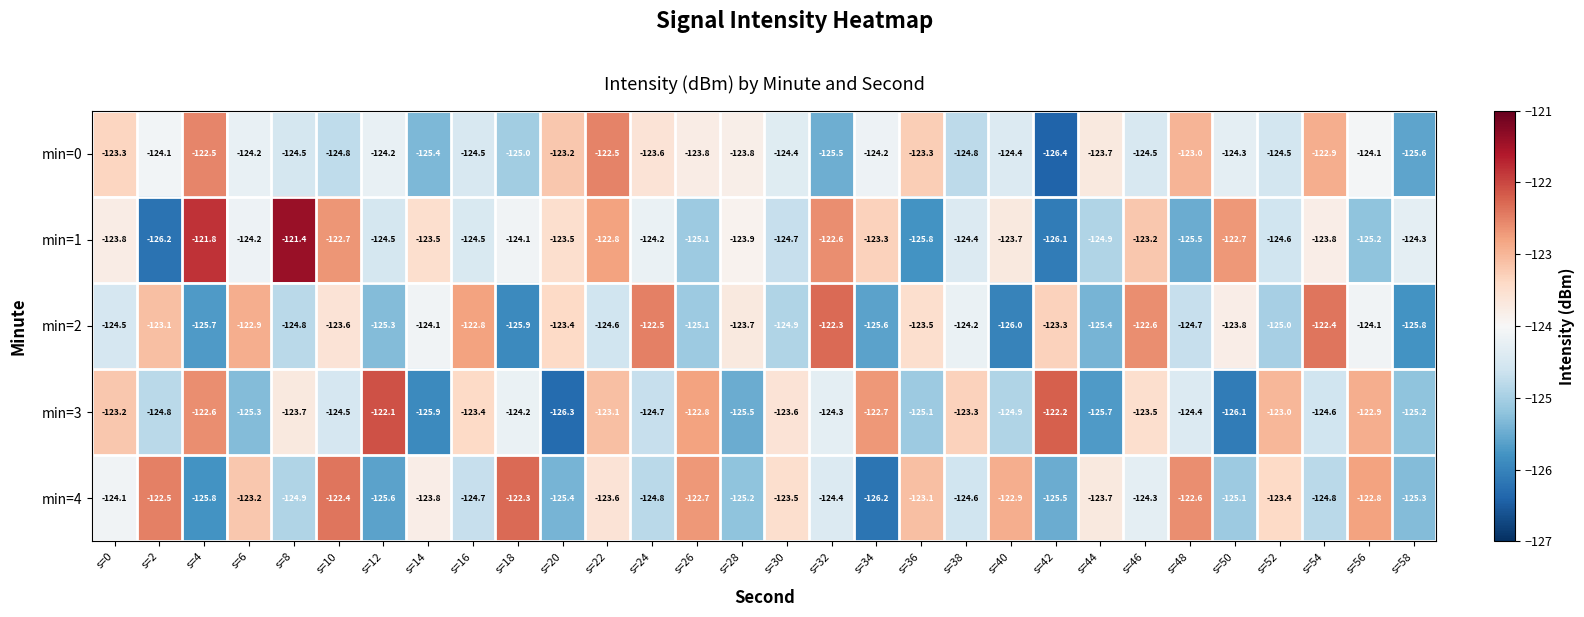

Which series has the widest spread of values?

min=1